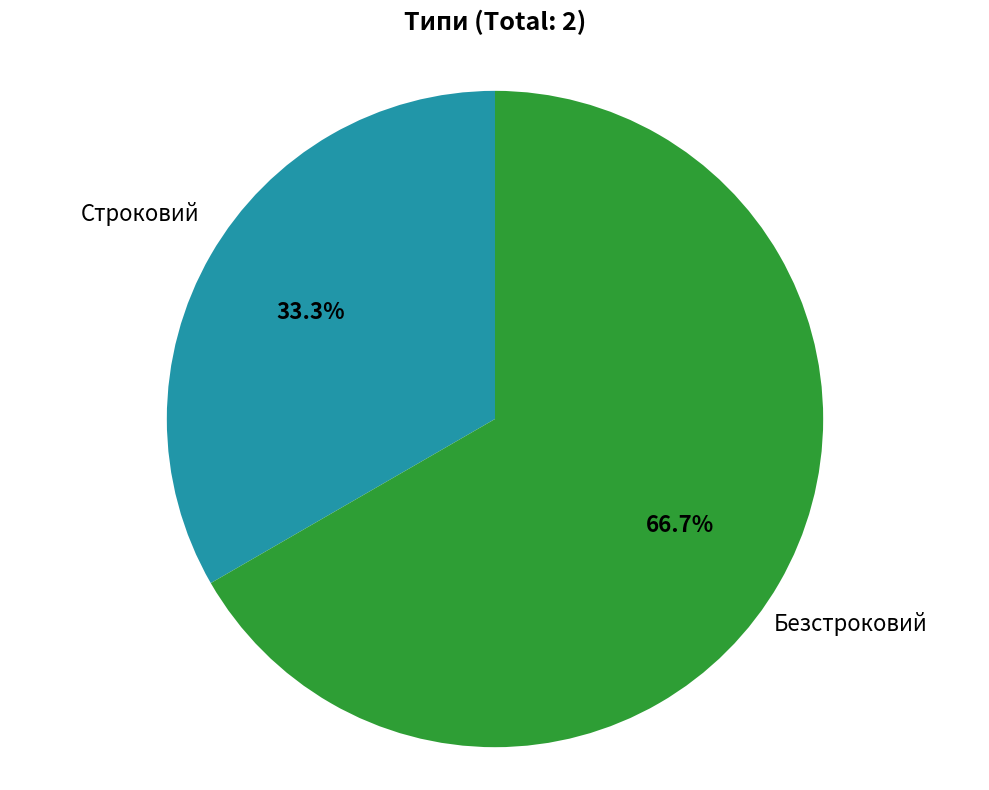

Does any single category account for the majority?

Yes